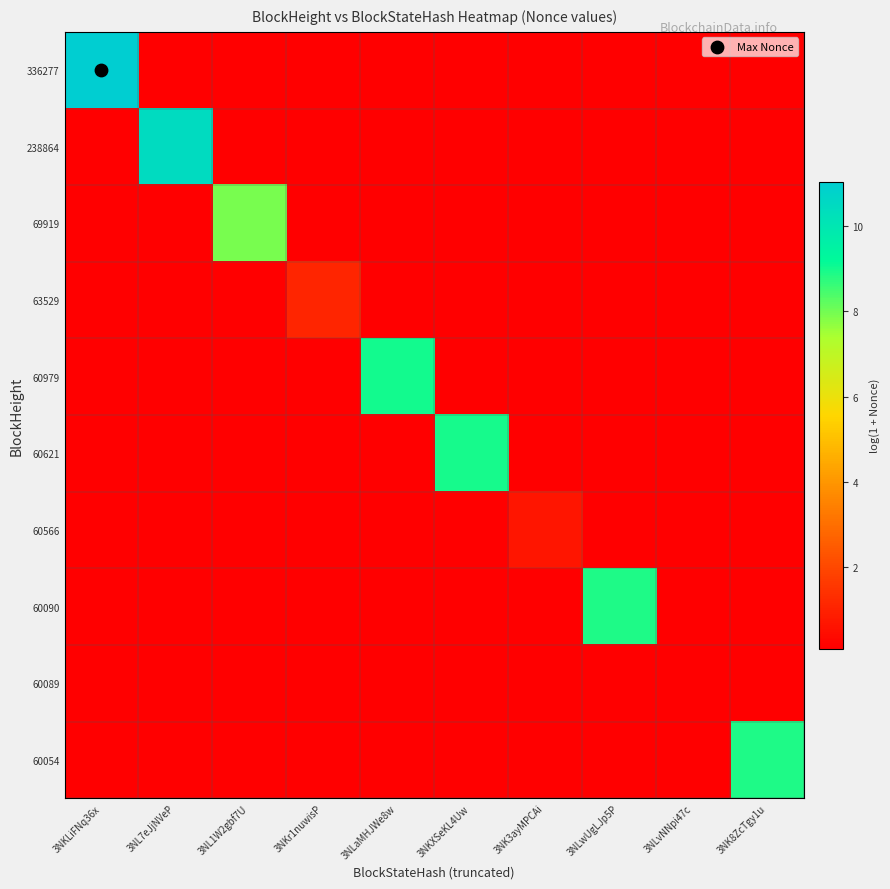

What is the total value across all series at 3NLwUgLJp5P?

9.7